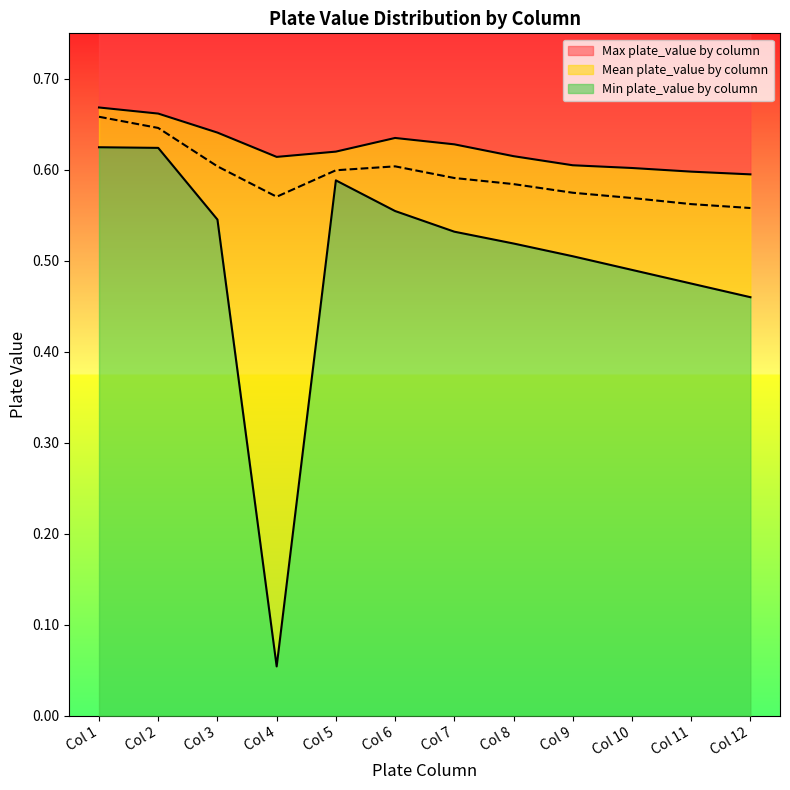

The value of Max plate_value by column at Col 6 is 0.2. True or false?

False